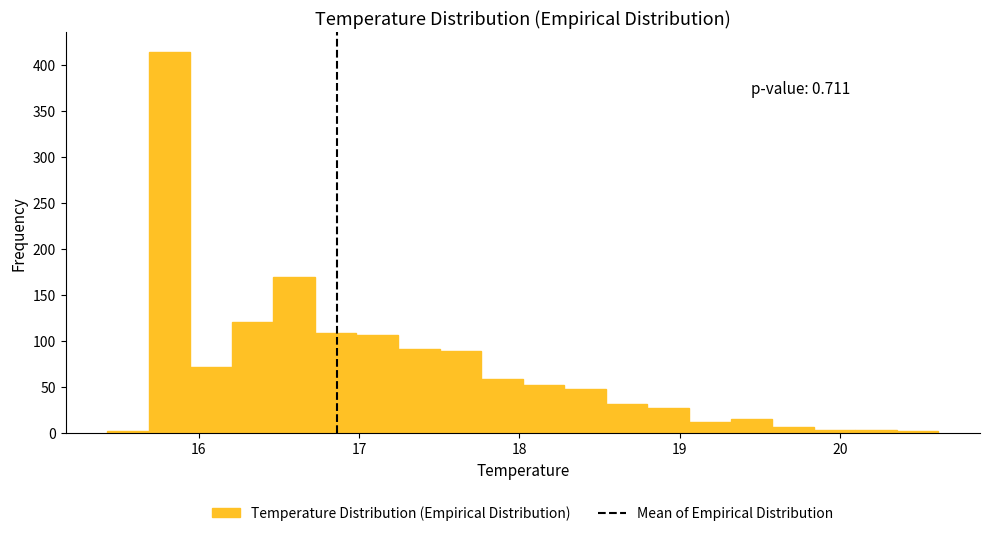

Read against the x-axis, roughly where is the centre of the tallest bar?

15.8